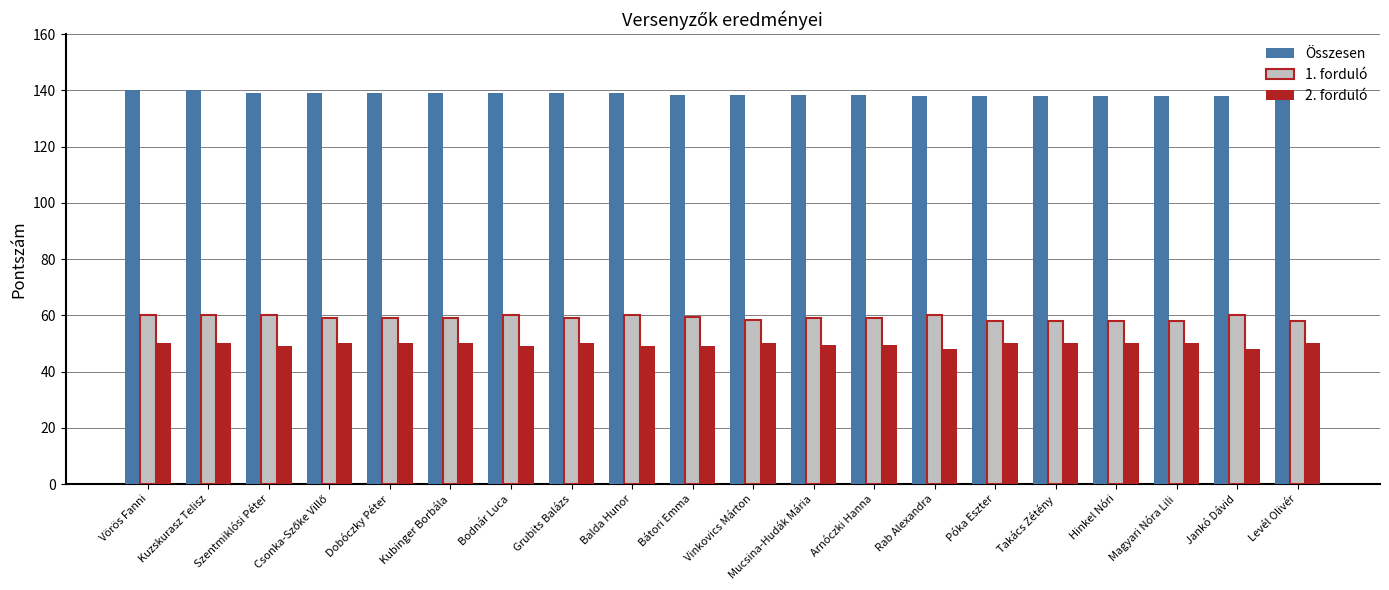

What is the minimum value for 1. forduló?

58.0